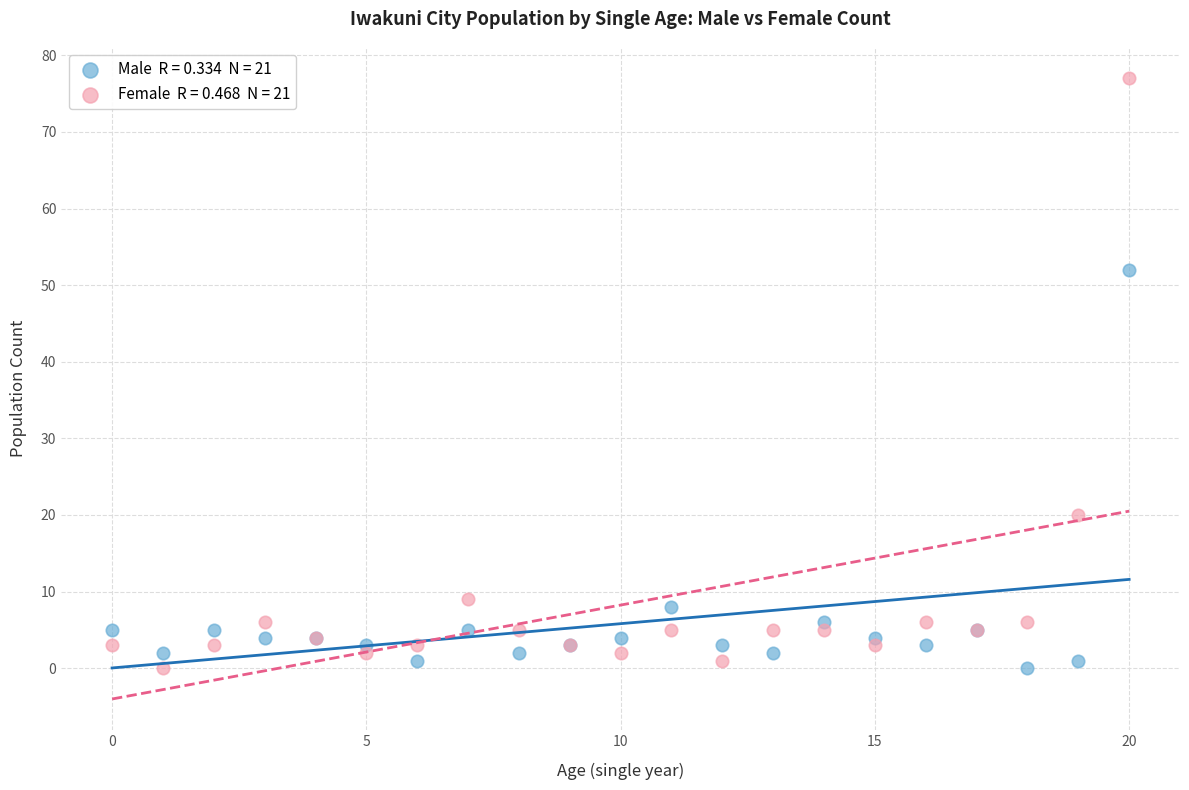

Across all series, what Y value is closest to 38?

52